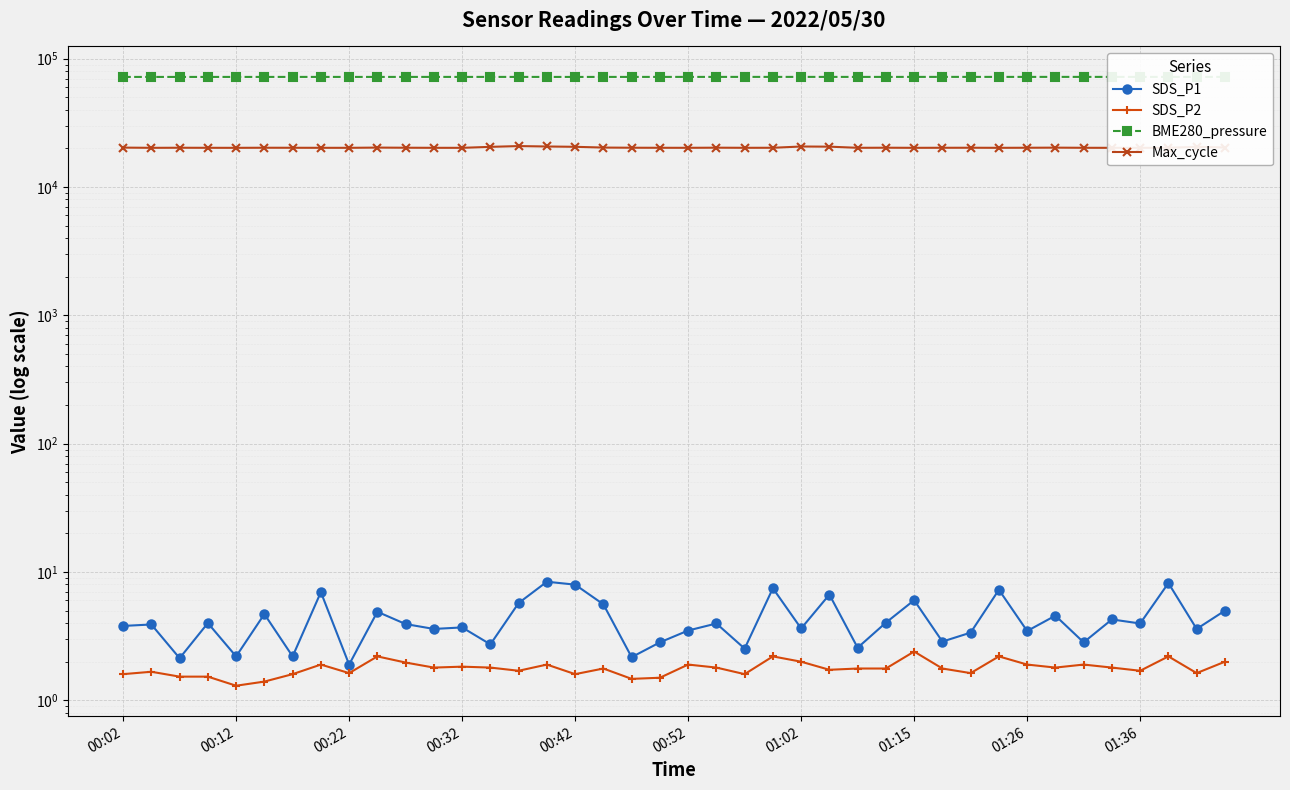

Reading right to left, list all the values displayed in this chart.

SDS_P1: 5.0	3.6	8.2	4.0	4.3	2.8	4.6	3.5	7.3	3.4	2.9	6.0	4.0	2.6	6.7	3.6	7.5	2.5	4.0	3.5	2.8	2.2	5.6	8.0	8.4	5.7	2.7	3.7	3.6	3.9	4.9	1.9	7.0	2.2	4.7	2.2	4.0	2.1	3.9	3.8
SDS_P2: 2.0	1.6	2.2	1.7	1.8	1.9	1.8	1.9	2.2	1.6	1.8	2.4	1.8	1.8	1.7	2.0	2.2	1.6	1.8	1.9	1.5	1.5	1.8	1.6	1.9	1.7	1.8	1.8	1.8	2.0	2.2	1.6	1.9	1.6	1.4	1.3	1.5	1.5	1.7	1.6
BME280_pressure: 72081.0	72075.0	72073.0	72079.0	72083.0	72087.0	72096.9	72087.0	72079.0	72090.9	72090.9	72083.0	72069.1	72063.1	72077.0	72090.9	72083.0	72081.0	72081.0	72077.0	72067.1	72061.1	72051.2	72039.2	72047.2	72057.1	72075.0	72065.1	72061.1	72061.1	72057.1	72051.2	72059.1	72067.1	72053.1	72047.2	72041.2	72045.2	72041.2	72031.2
Max_cycle: 20302.0	20561.0	20199.0	20198.0	20190.0	20205.0	20256.0	20218.0	20194.0	20221.0	20210.0	20194.0	20229.0	20198.0	20617.0	20674.0	20210.0	20201.0	20241.0	20198.0	20205.0	20226.0	20286.0	20562.0	20680.0	20835.0	20547.0	20190.0	20197.0	20226.0	20274.0	20194.0	20197.0	20210.0	20224.0	20190.0	20198.0	20219.0	20191.0	20273.0